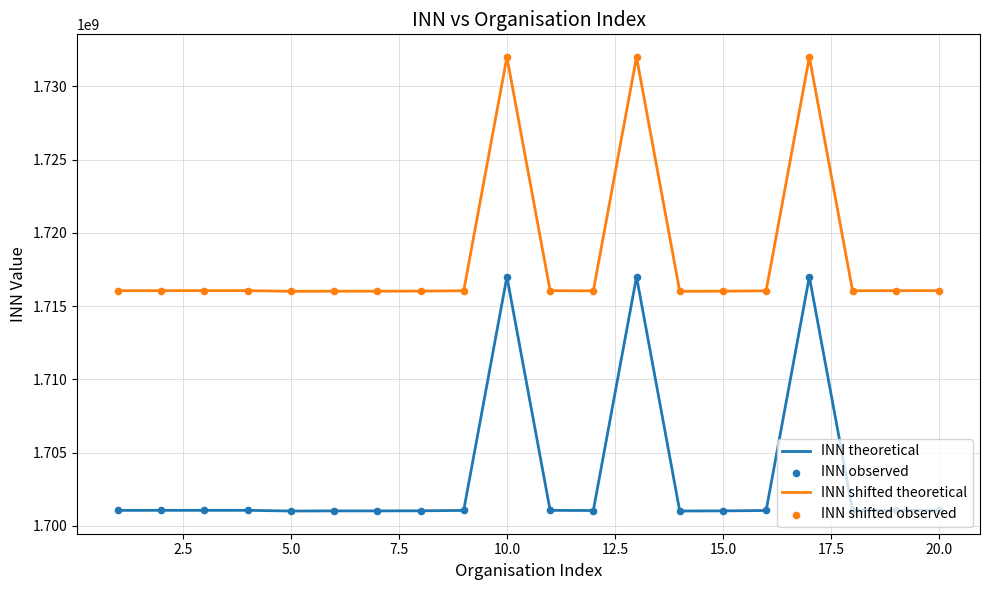

Which series has the largest total across all categories?

INN shifted theoretical